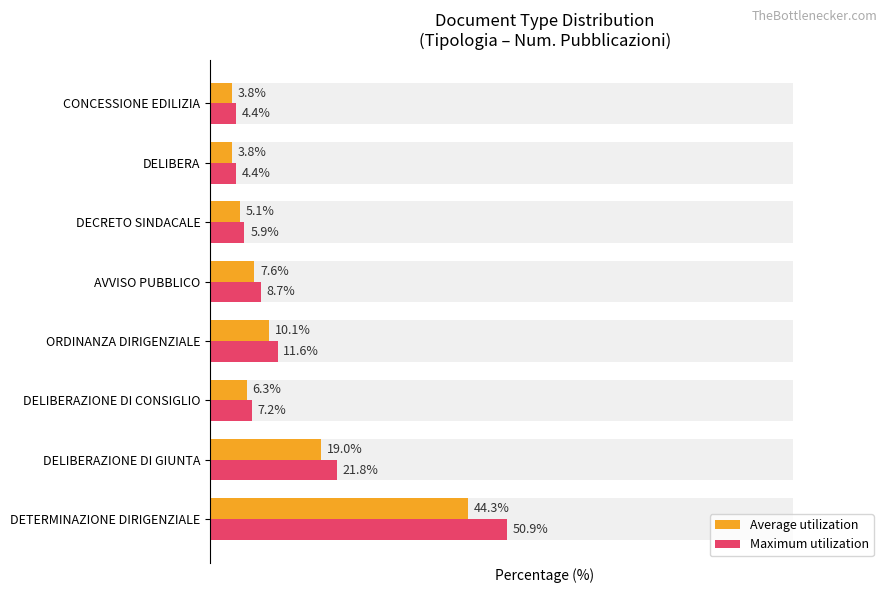

What is the difference between the second highest and minimum values in the Average utilization series?

15.2